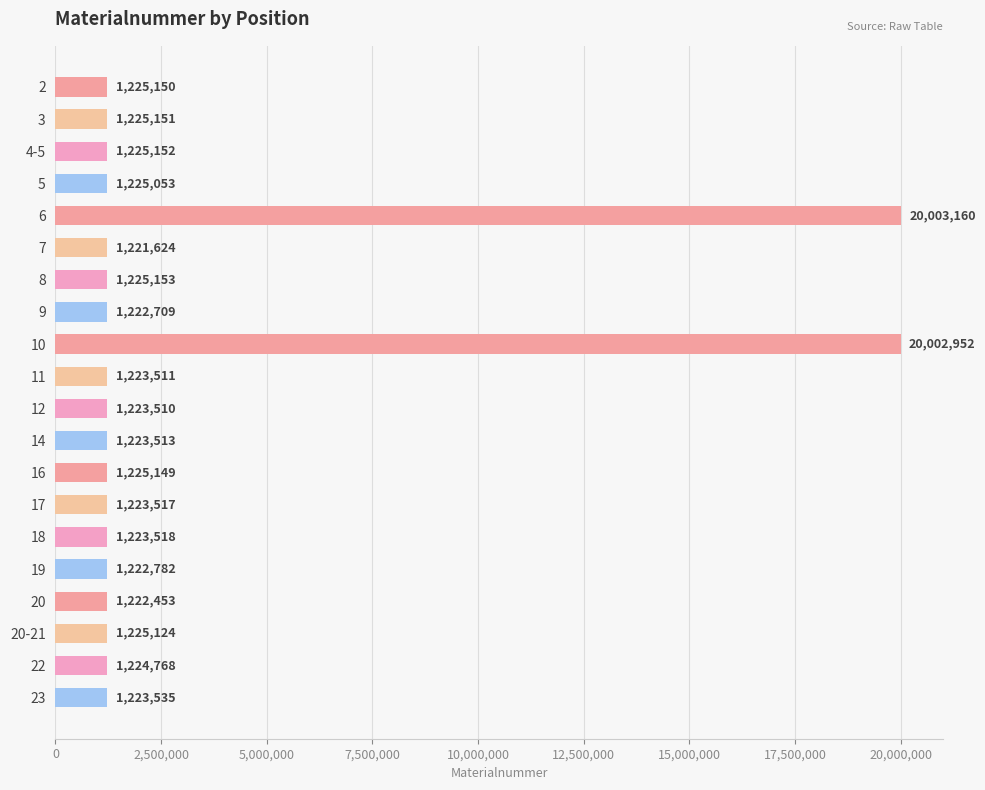

What is the minimum value shown in the chart?

1221624